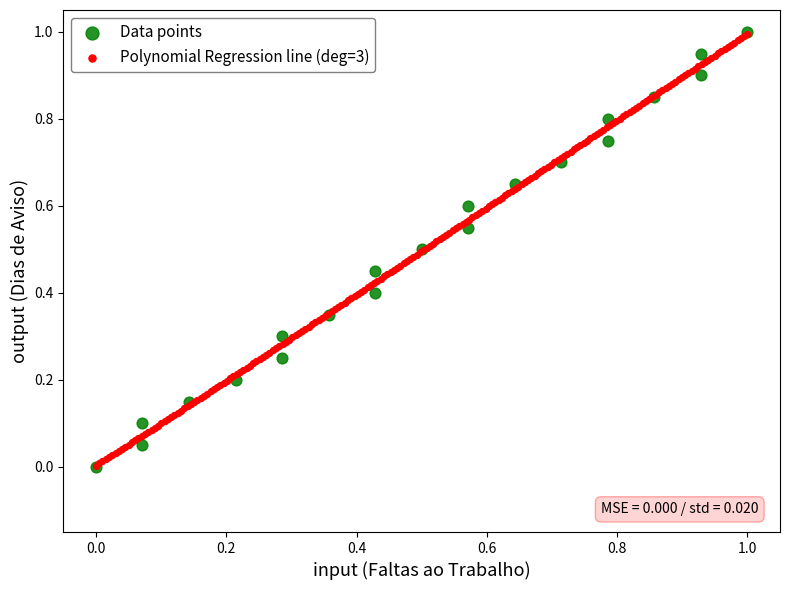

What are all the series names shown in the legend?

Data points, Polynomial Regression line (deg=3)